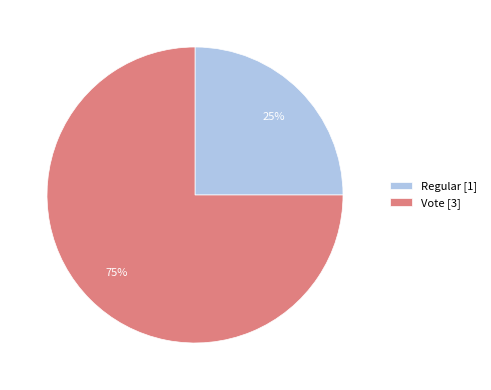

Rank the categories by value from lowest to highest.

Regular, Vote